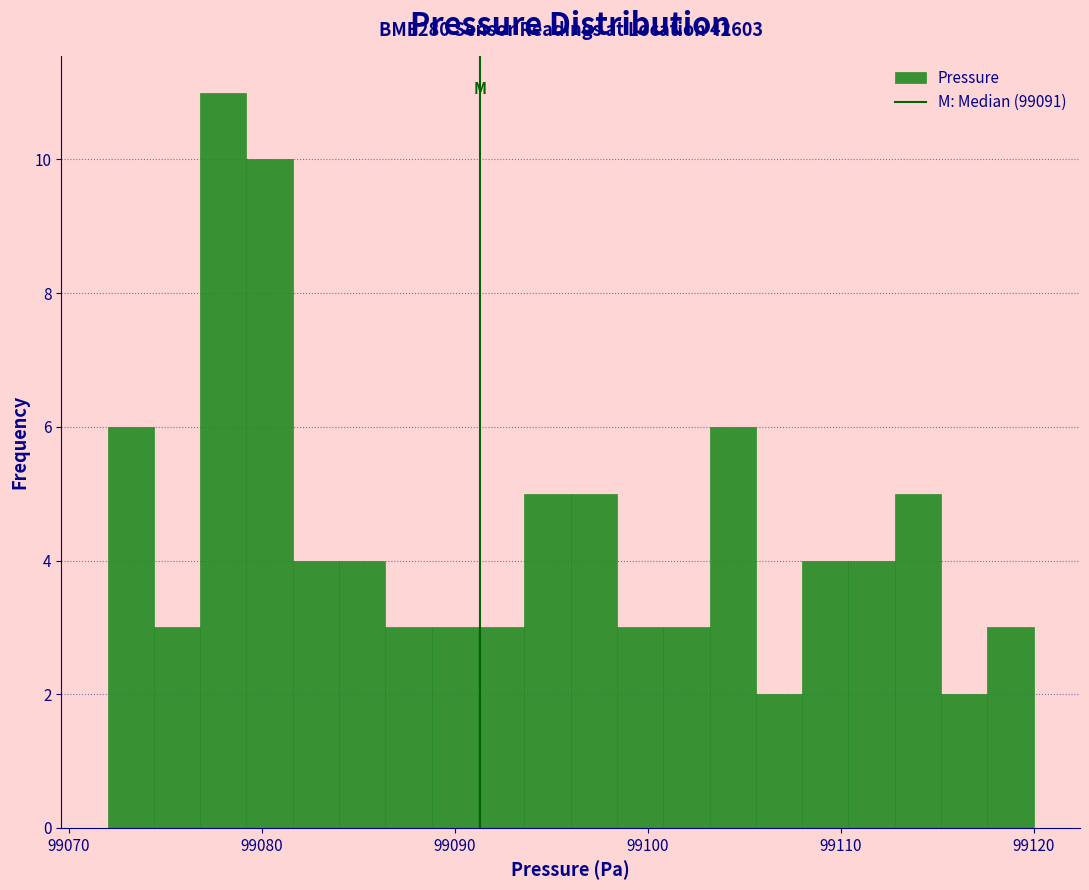

Read against the x-axis, roughly where is the centre of the tallest bar?

99078